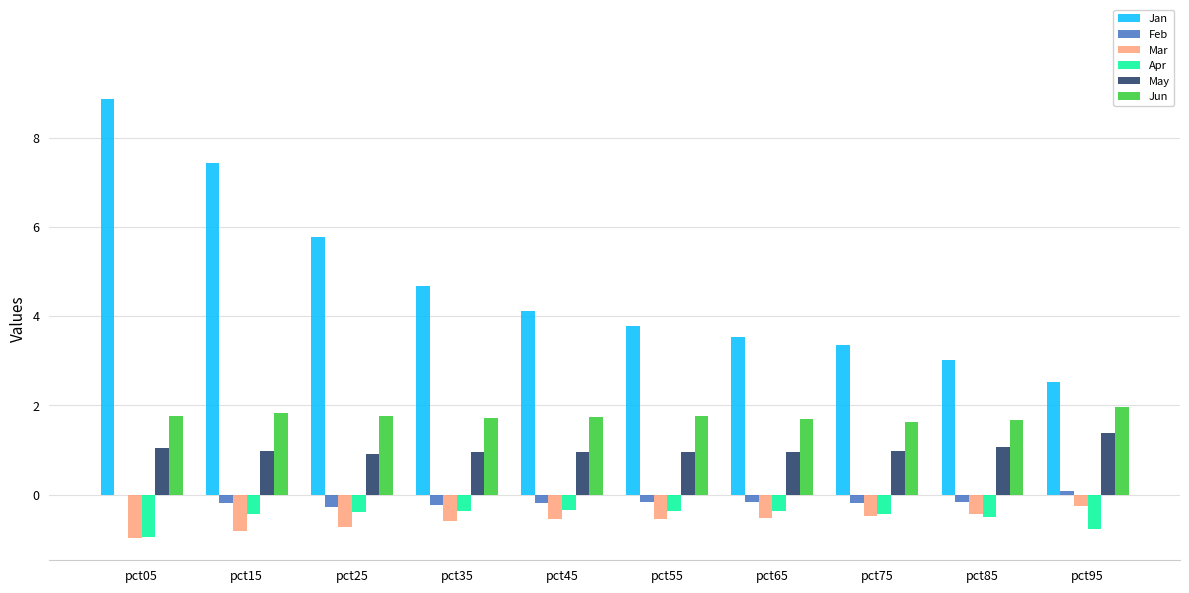

Which series has the largest total across all categories?

Jan